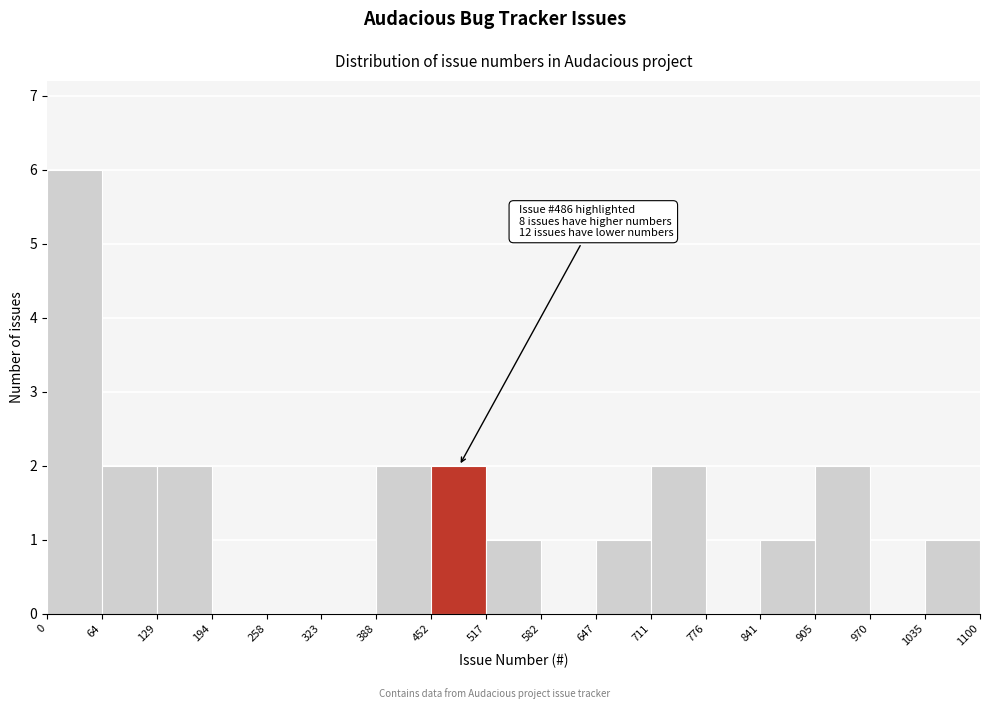

Over which range of the x-axis is the bar tallest?

0 to 64